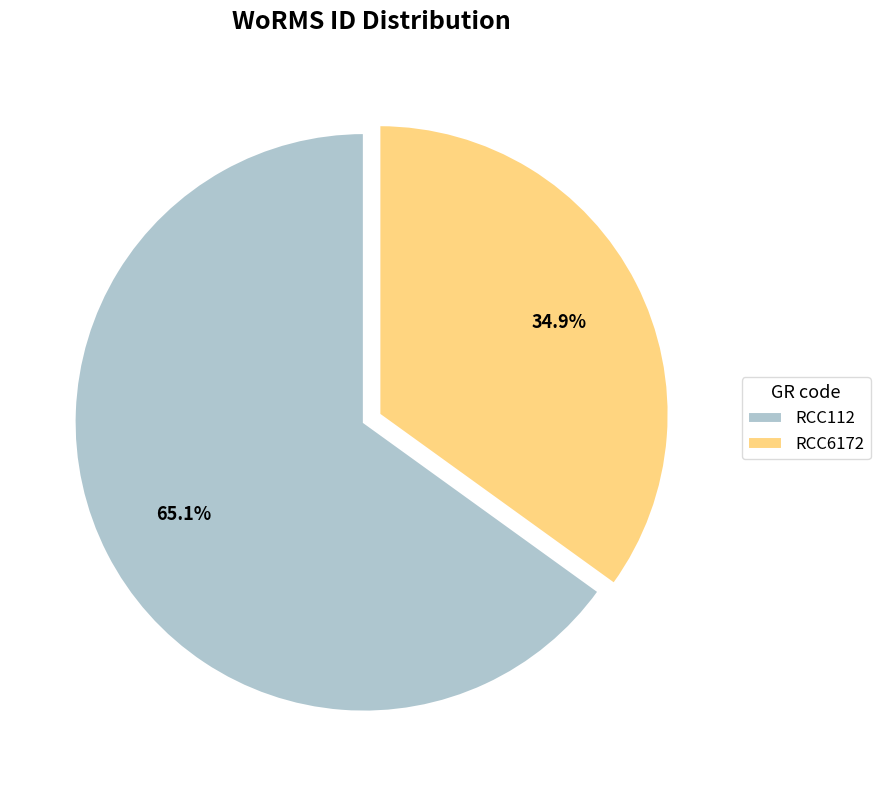

Which slice is the smallest?

RCC6172